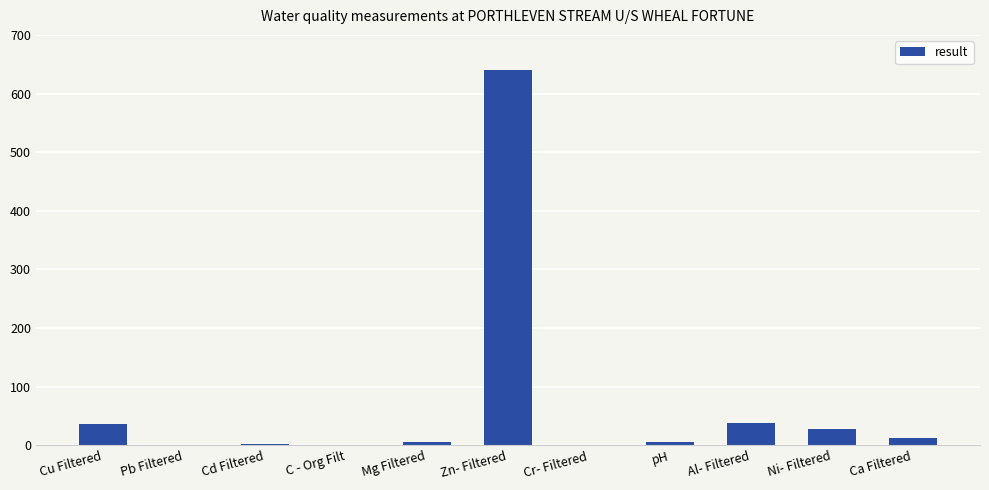

The chart shows a value of 0.5 at Cr- Filtered. True or false?

True